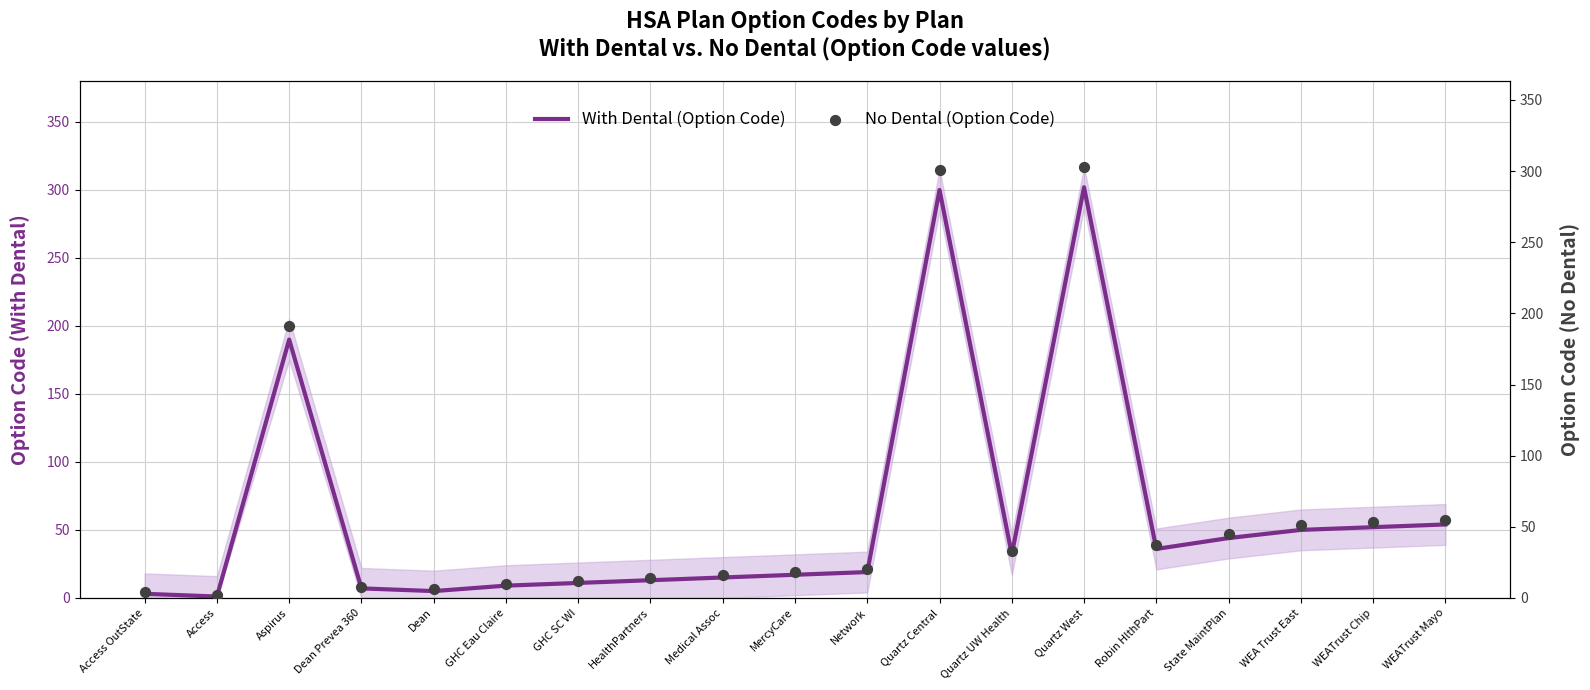

At how many categories does at least one series exceed 157?

3